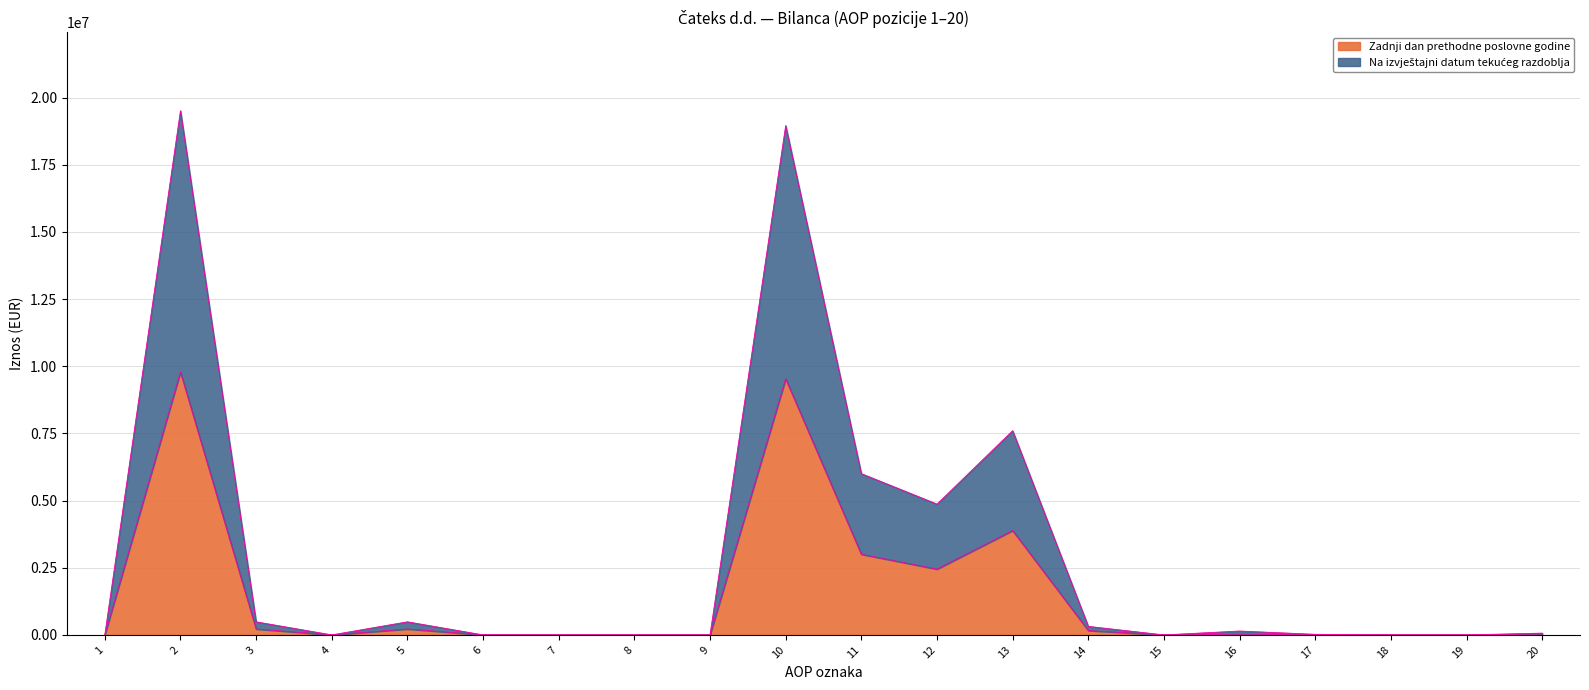

Is it true that Zadnji dan prethodne poslovne godine equals 0 at 7?

True